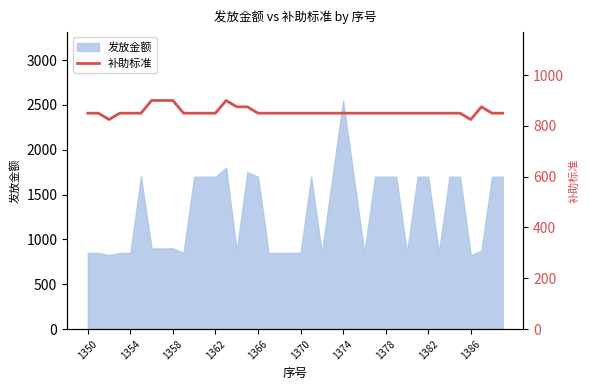

Is it true that 发放金额 equals 515 at 1370?

False